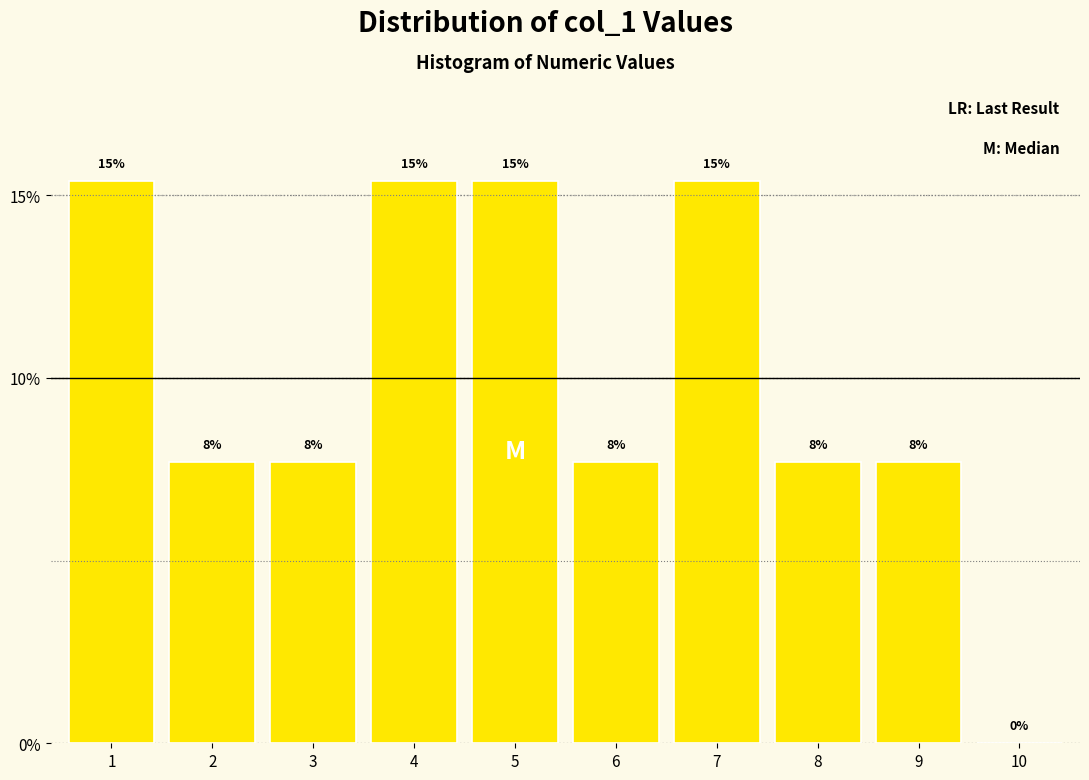

Are the bars horizontal?

No